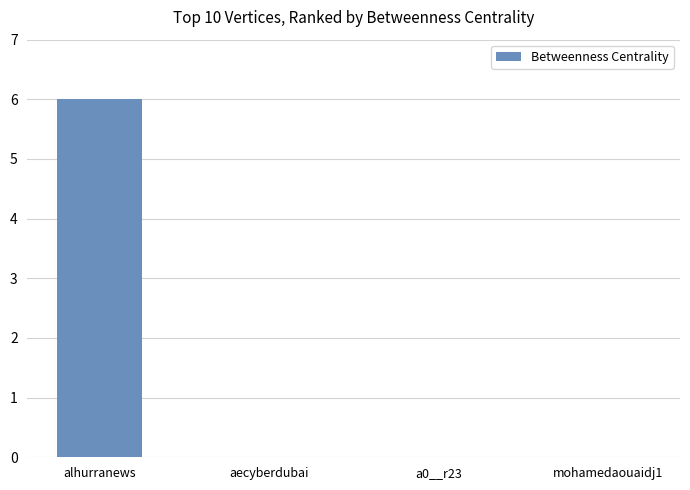

What is the change in value from alhurranews to mohamedaouaidj1?

-6